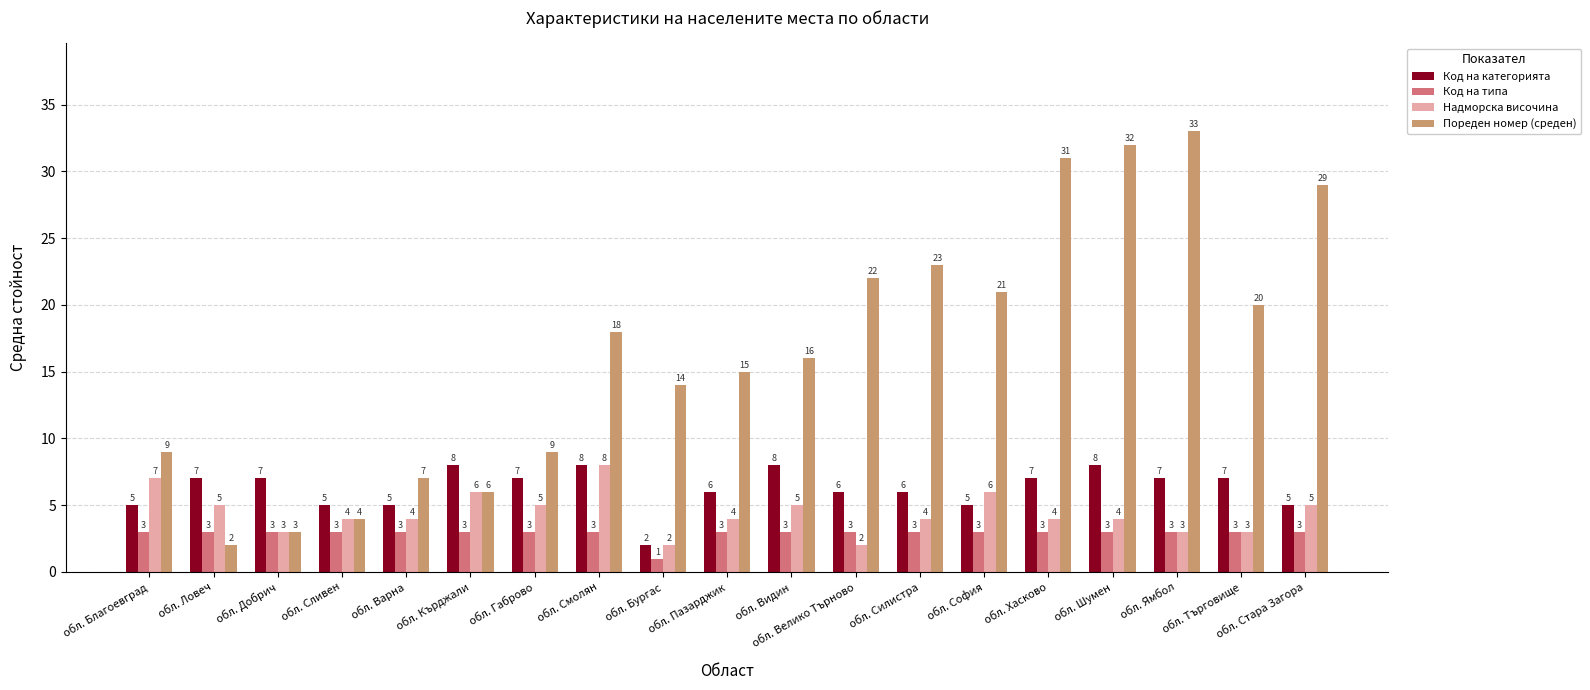

Reading right to left, transcribe all the data shown in this chart.

Код на категорията: 5	7	7	8	7	5	6	6	8	6	2	8	7	8	5	5	7	7	5
Код на типа: 3	3	3	3	3	3	3	3	3	3	1	3	3	3	3	3	3	3	3
Надморска височина: 5	3	3	4	4	6	4	2	5	4	2	8	5	6	4	4	3	5	7
Пореден номер (среден): 29	20	33	32	31	21	23	22	16	15	14	18	9	6	7	4	3	2	9